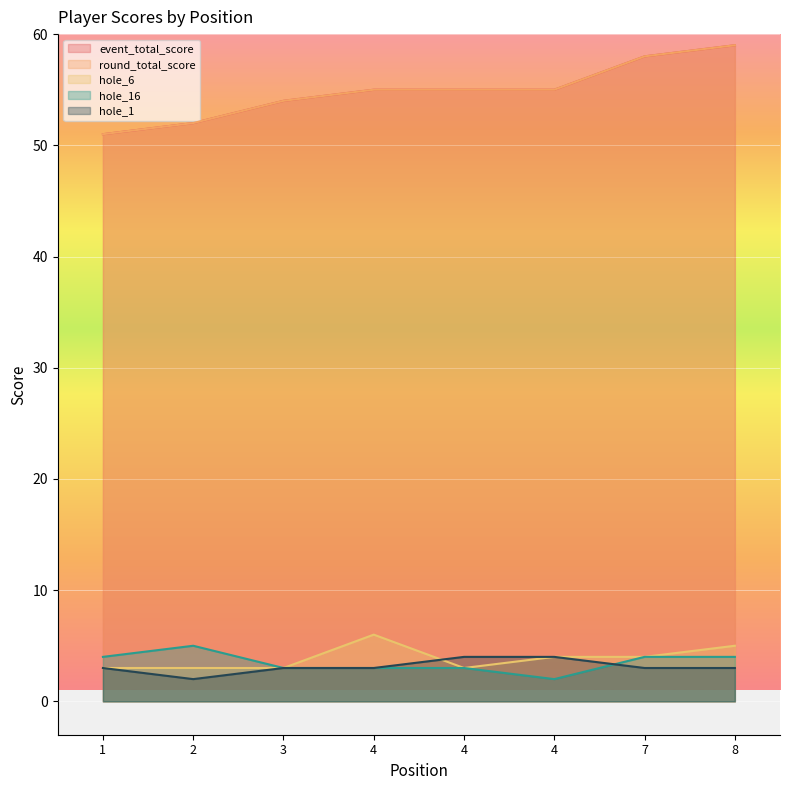

The value of hole_6 at 4 is 3. True or false?

True